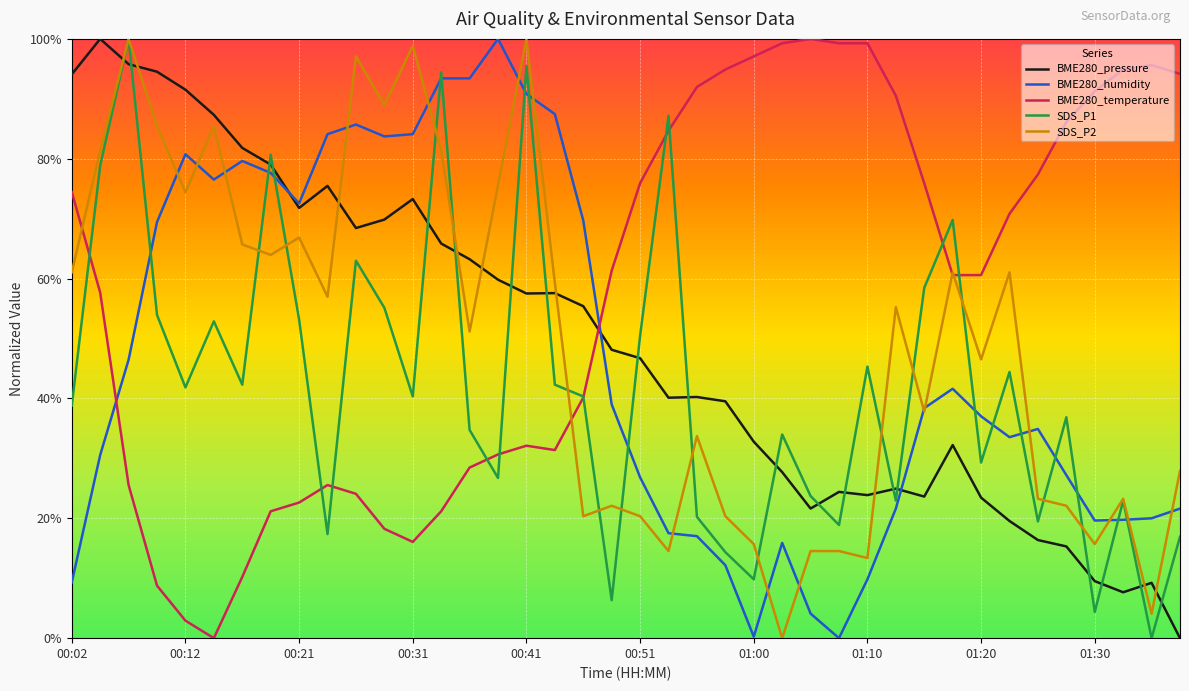

Is this an area chart (filled region under the line)?

No